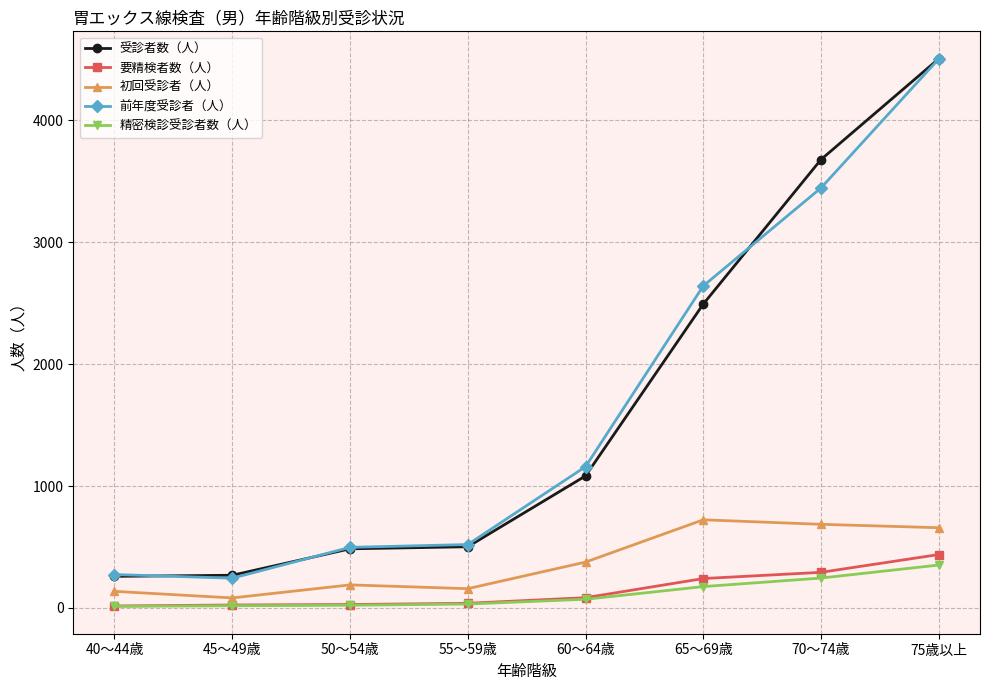

True or false: 初回受診者（人） has more than 2 points higher than both neighbors.

False